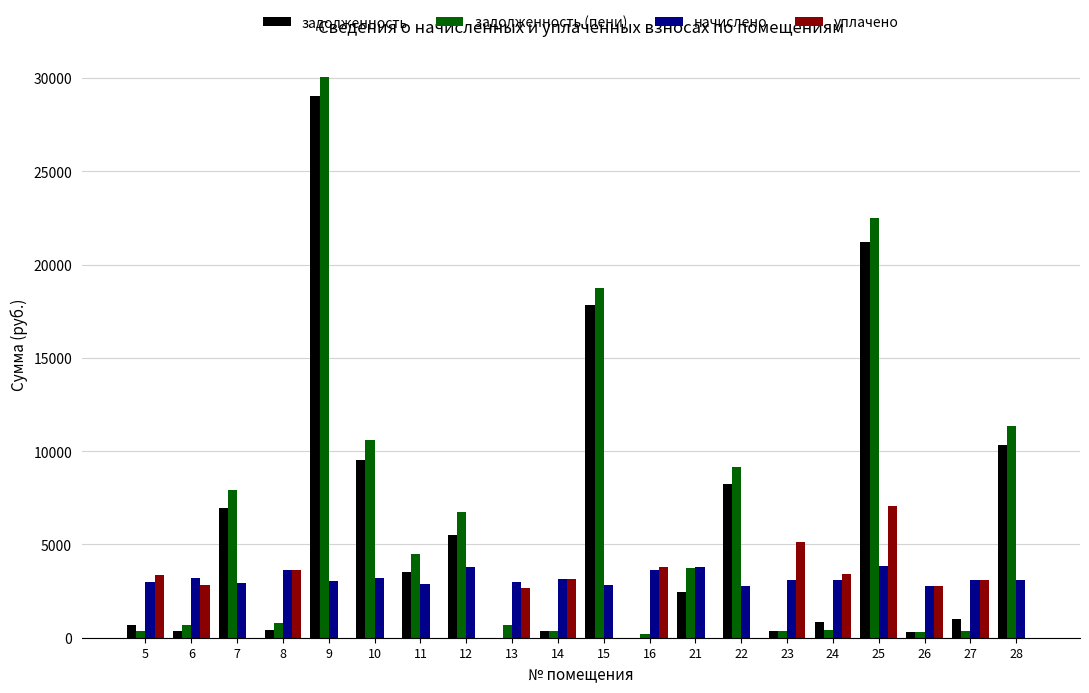

What is the highest value of the уплачено series?

7050.3